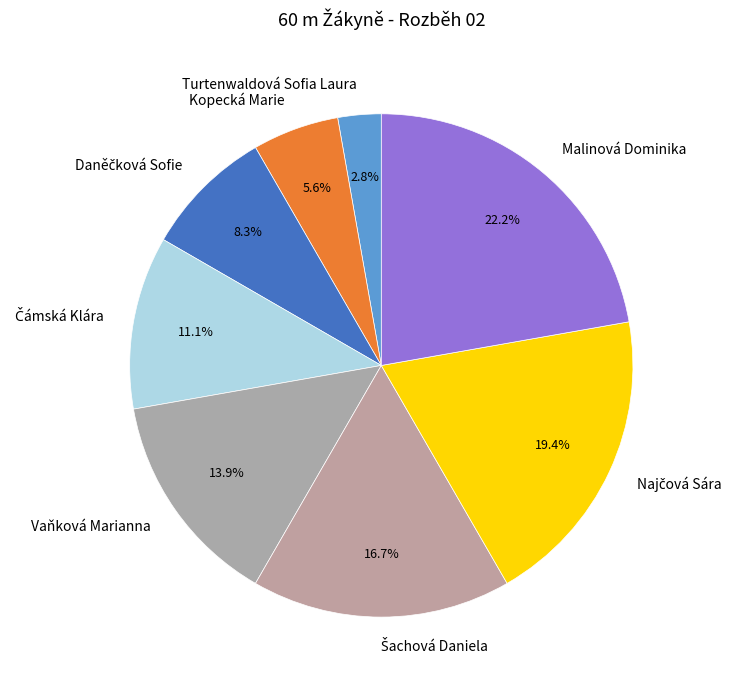

True or false: Vaňková Marianna accounts for 14% of the total.

True